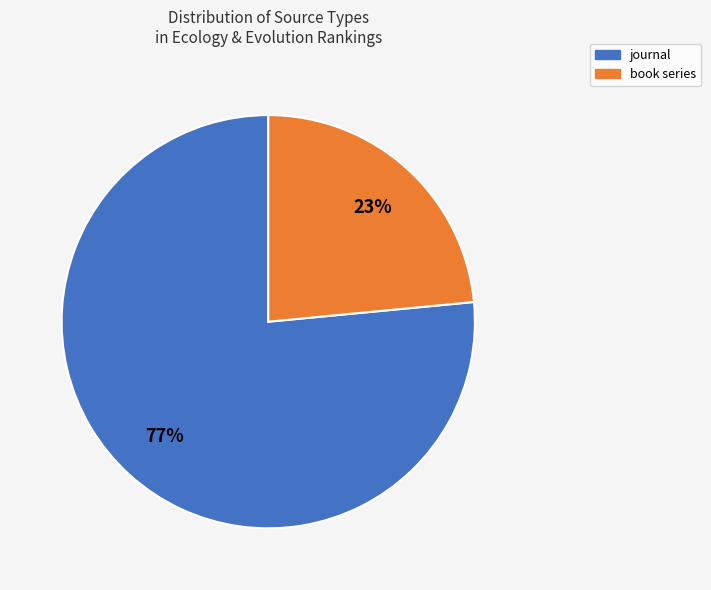

Count the number of slices in the pie.

2